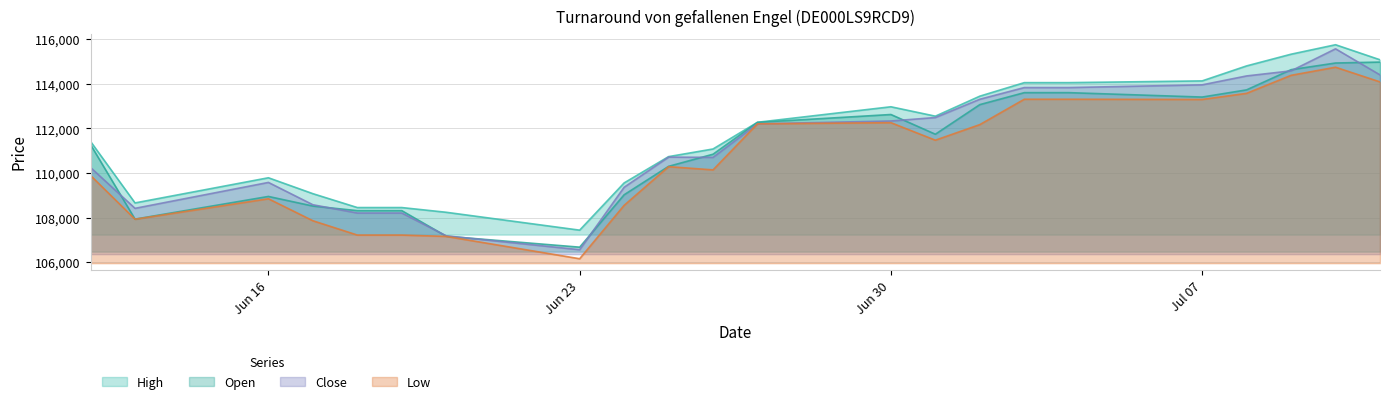

What is the difference between the maximum and minimum values in the Open series?

8307